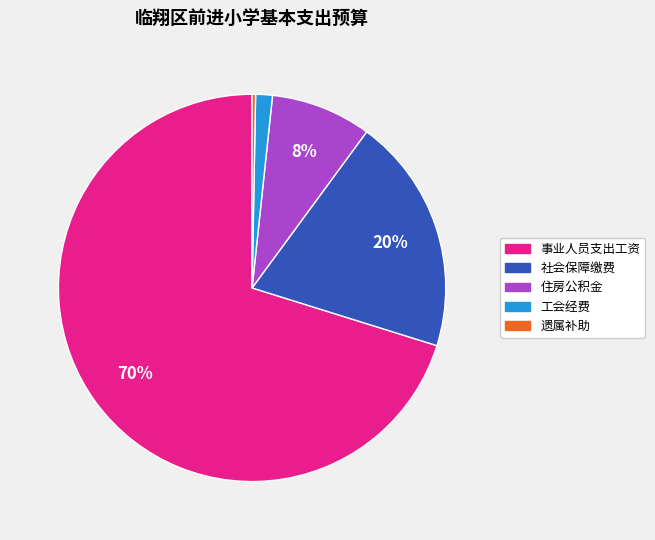

What is the majority slice?

事业人员支出工资